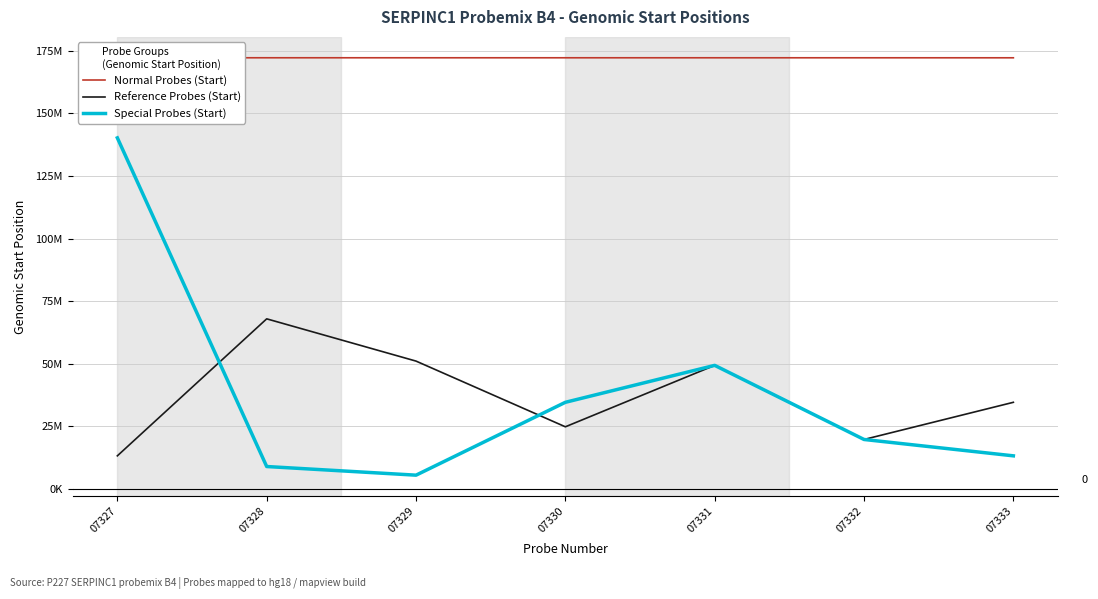

What is the greatest value displayed?

172152939